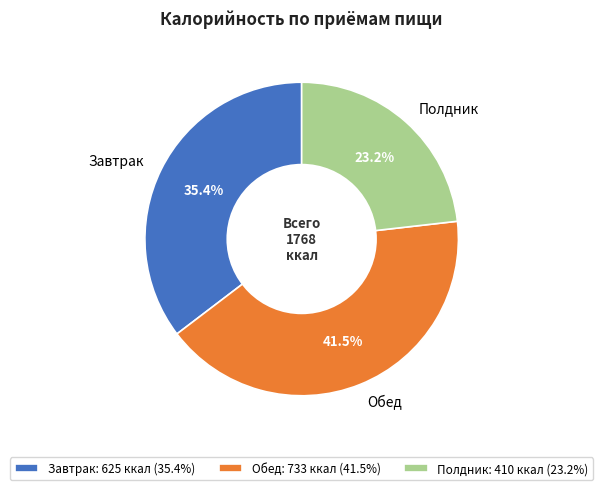

Is it true that Завтрак is 35% of the pie?

True